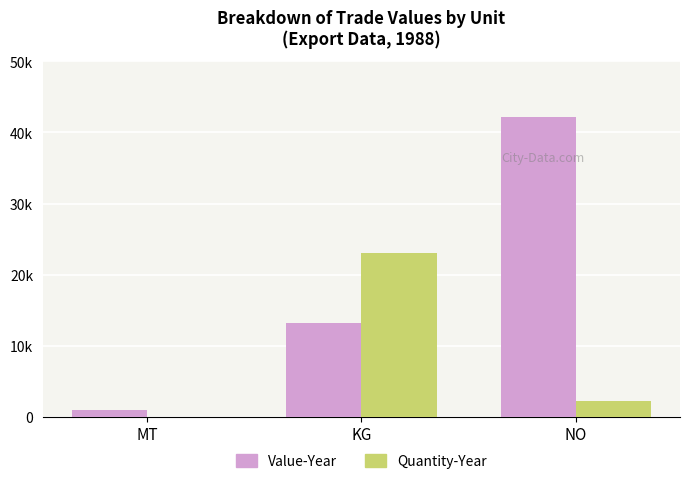

Reading left to right, list all the values displayed in this chart.

Value-Year: 933	13237	42145
Quantity-Year: 1	23058	2230